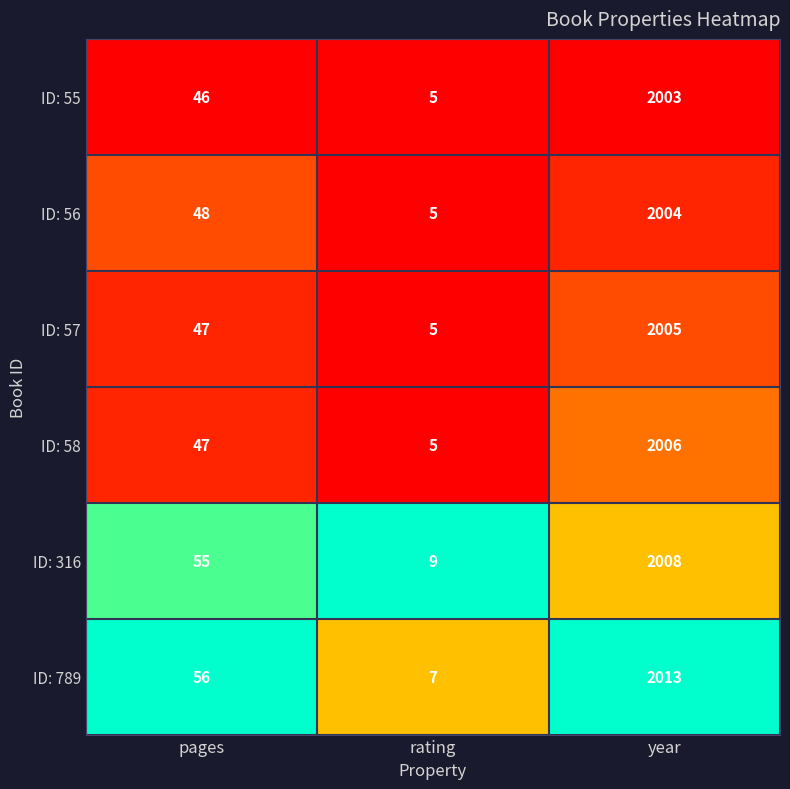

At which category is the sum across all series the highest?

year